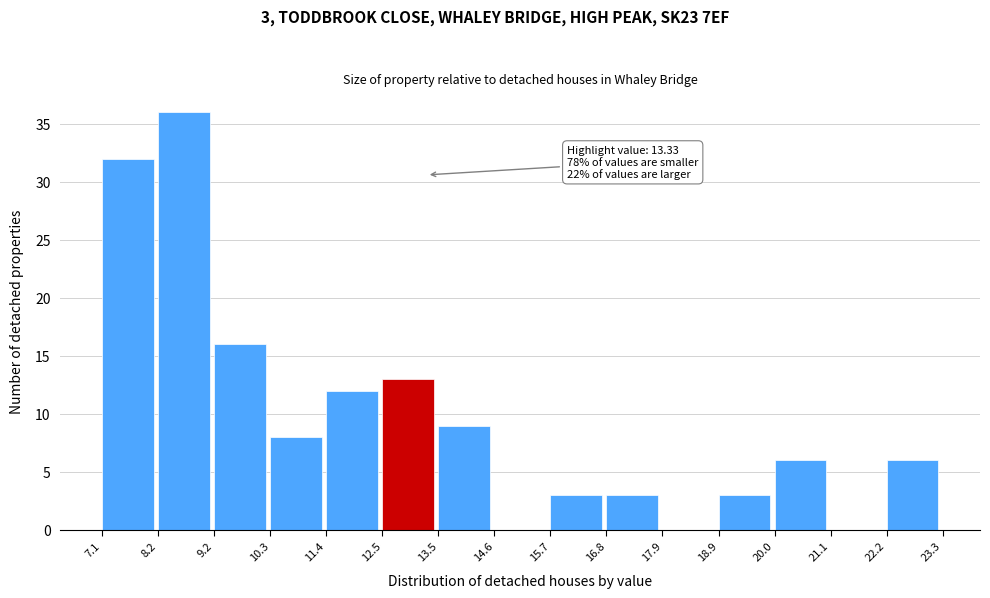

Which range on the x-axis has the tallest bar?

8.2 to 9.2